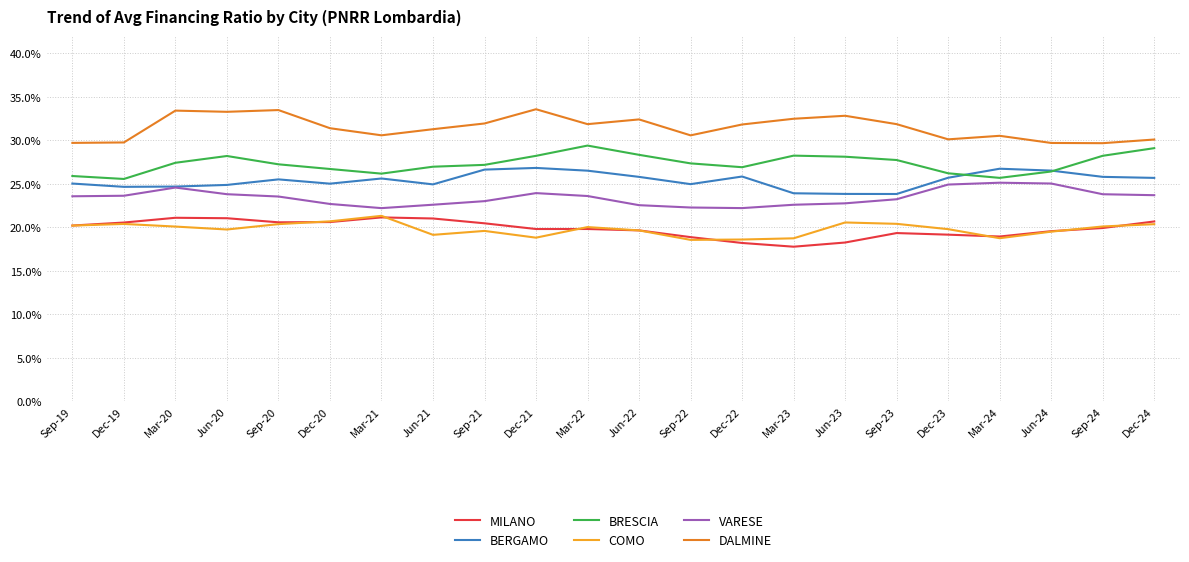

True or false: MILANO and BERGAMO cross at least once.

False